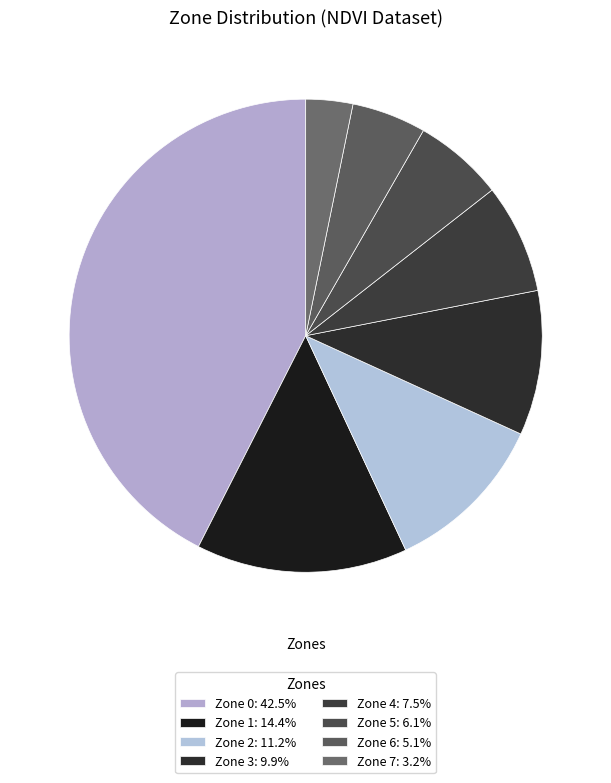

Count the number of slices in the pie.

8